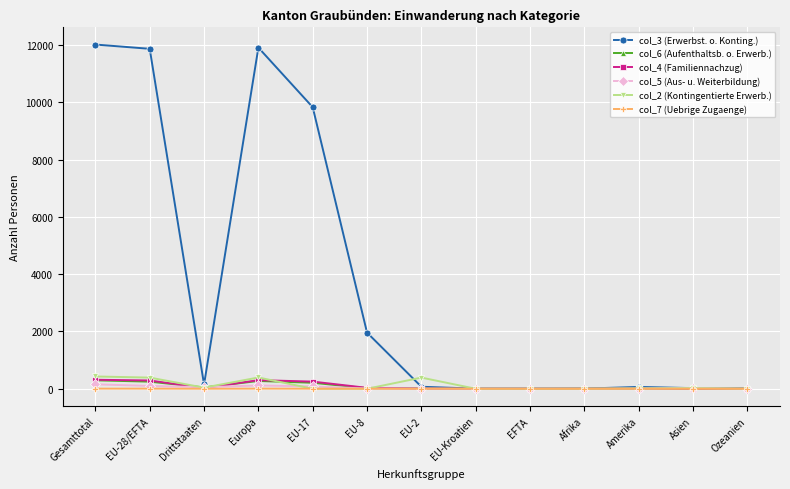

What is the total value across all series at EFTA?

9